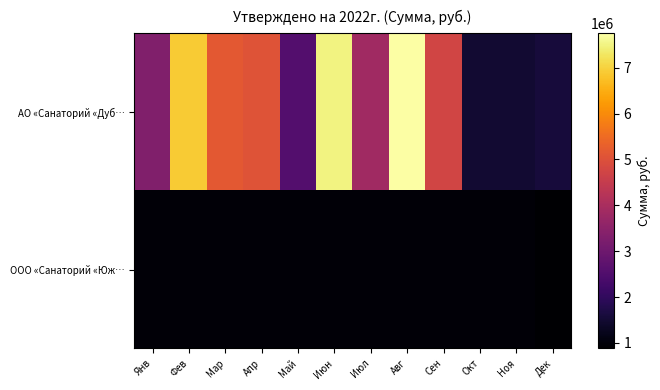

Reading left to right, what are all the values shown in this chart?

АО «Санаторий «Дуб…: Янв=3310102.1	Фев=6908608.4	Мар=5156859.7	Апр=5066016.2	Май=2571704.0	Июн=7505788.3	Июл=3849366.3	Авг=7749163.2	Сен=4736750.8	Окт=1491614.1	Ноя=1491614.1	Дек=1584661.8
ООО «Санаторий «Юж…: Янв=976739.7	Фев=976739.7	Мар=976739.7	Апр=976739.7	Май=976739.7	Июн=976739.7	Июл=976739.7	Авг=976739.7	Сен=976739.7	Окт=976739.7	Ноя=976739.7	Дек=883716.8